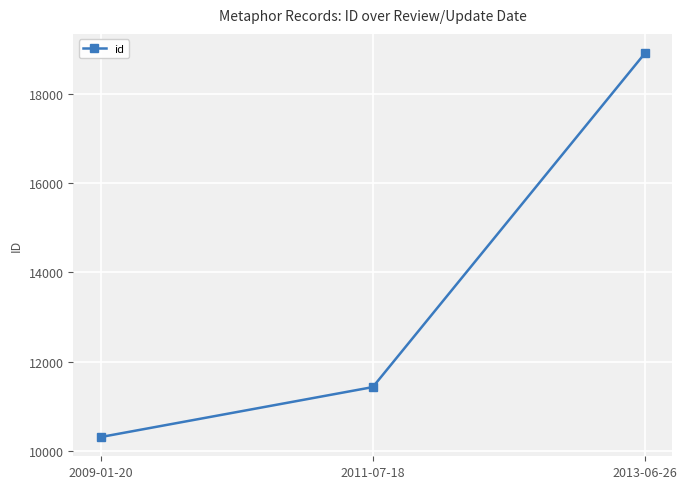

The chart shows a value of 32857 at 2013-06-26. True or false?

False